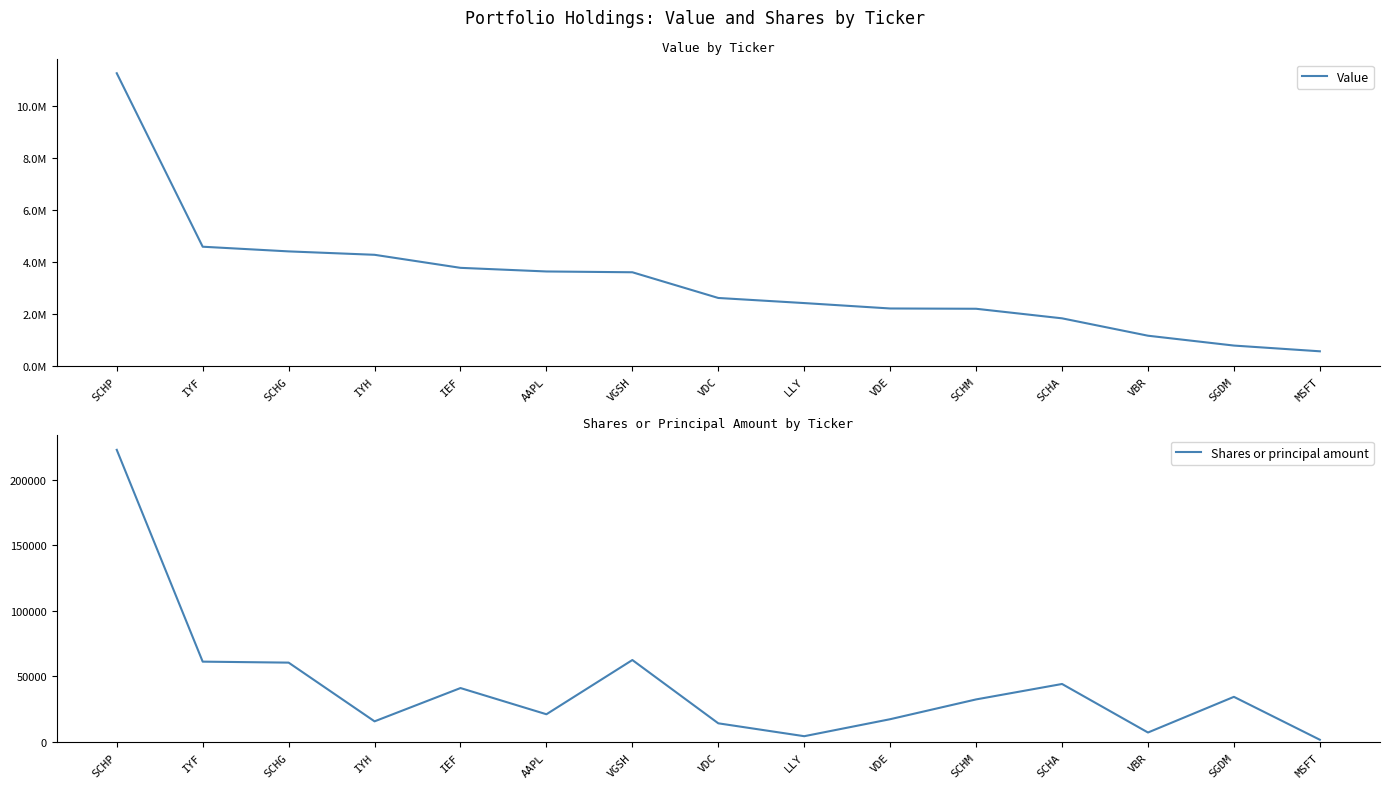

Reading left to right, what are all the values shown in this chart?

Value: SCHP=11239175	IYF=4581816	SCHG=4402404	IYH=4271697	IEF=3771218	AAPL=3631922	VGSH=3601440	VDC=2614921	LLY=2419278	VDE=2211613	SCHM=2200886	SCHA=1833829	VBR=1166817	SGDM=788666	MSFT=568412
Shares or principal amount: SCHP=222602	IYF=61287	SCHG=60539	IYH=15817	IEF=41175	AAPL=21213	VGSH=62525	VDC=14315	LLY=4504	VDE=17450	SCHM=32519	SCHA=44274	VBR=7315	SGDM=34484	MSFT=1800